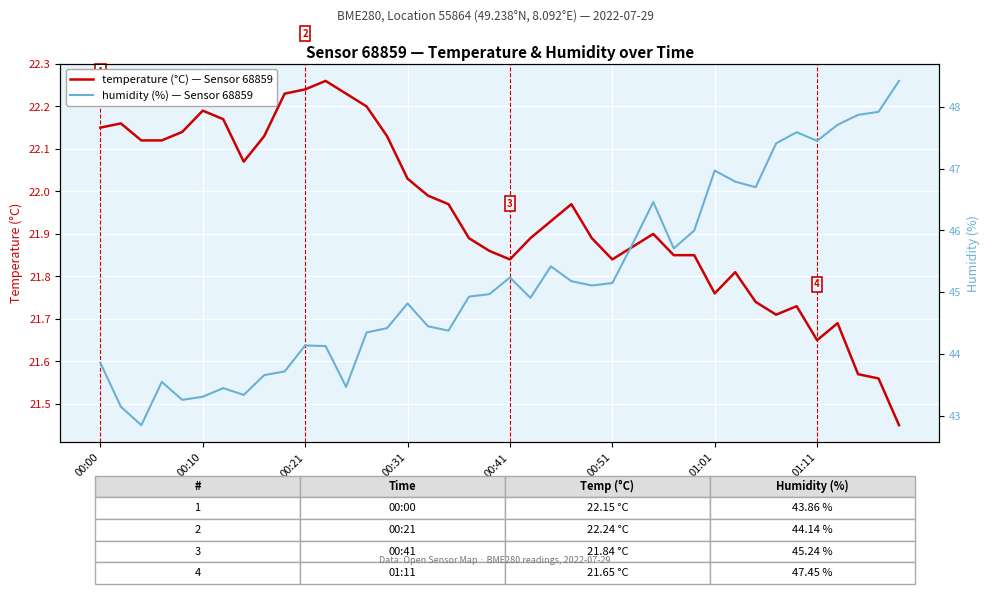

List the series in order of their overall mean, highest first.

humidity, temperature